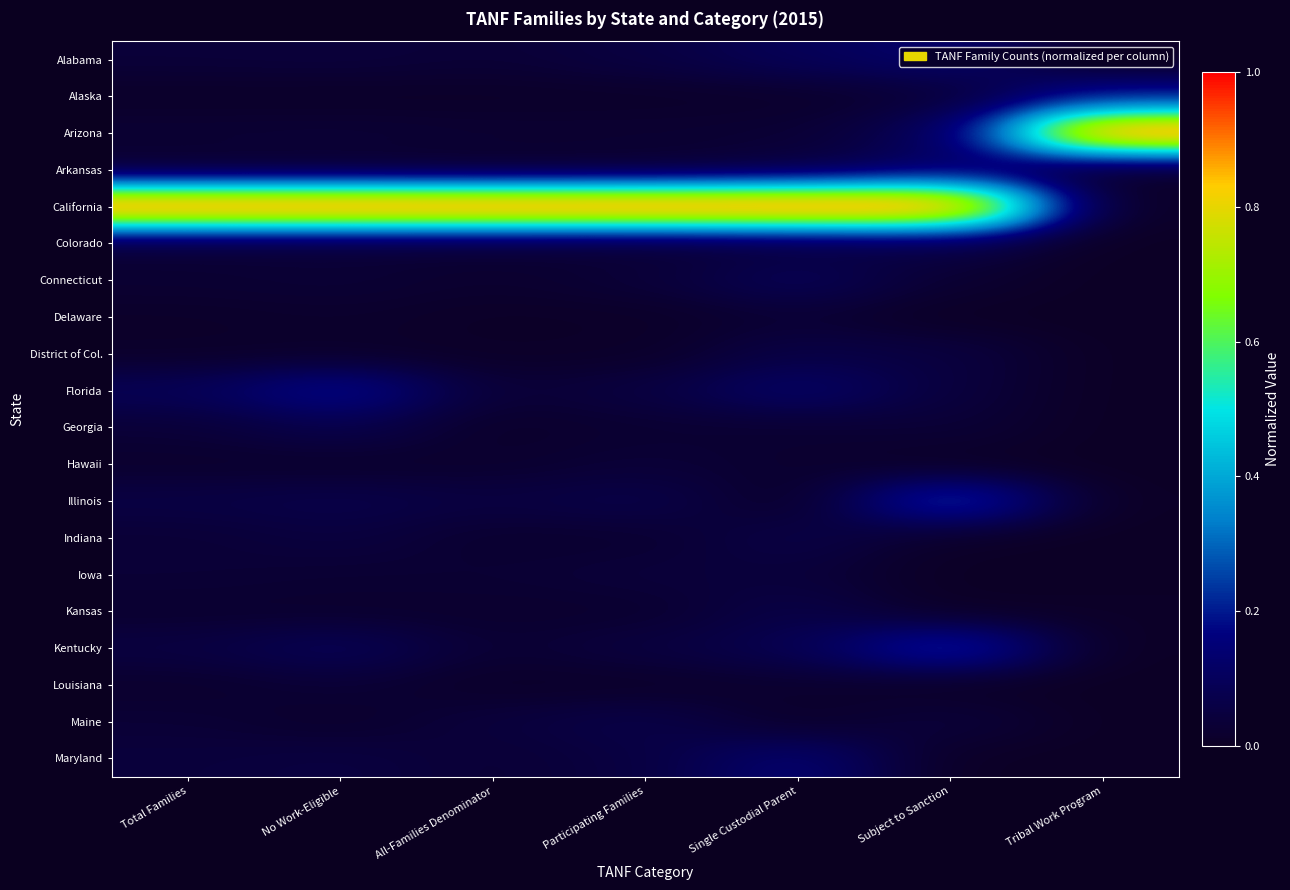

Reading right to left, what are all the values shown in this chart?

Alabama: Tribal Work Program=0.0	Subject to Sanction=0.1	Single Custodial Parent=0.1	Participating Families=0.1	All-Families Denominator=0.0	No Work-Eligible=0.0	Total Families=0.0
Alaska: Tribal Work Program=0.2	Subject to Sanction=0.0	Single Custodial Parent=0.0	Participating Families=0.0	All-Families Denominator=0.0	No Work-Eligible=0.0	Total Families=0.0
Arizona: Tribal Work Program=1.0	Subject to Sanction=0.1	Single Custodial Parent=0.0	Participating Families=0.0	All-Families Denominator=0.0	No Work-Eligible=0.0	Total Families=0.0
Arkansas: Tribal Work Program=0.0	Subject to Sanction=0.1	Single Custodial Parent=0.0	Participating Families=0.0	All-Families Denominator=0.0	No Work-Eligible=0.0	Total Families=0.0
California: Tribal Work Program=0.0	Subject to Sanction=1.0	Single Custodial Parent=1.0	Participating Families=1.0	All-Families Denominator=1.0	No Work-Eligible=1.0	Total Families=1.0
Colorado: Tribal Work Program=0.0	Subject to Sanction=0.1	Single Custodial Parent=0.0	Participating Families=0.0	All-Families Denominator=0.0	No Work-Eligible=0.0	Total Families=0.0
Connecticut: Tribal Work Program=0.0	Subject to Sanction=0.0	Single Custodial Parent=0.1	Participating Families=0.0	All-Families Denominator=0.0	No Work-Eligible=0.0	Total Families=0.0
Delaware: Tribal Work Program=0.0	Subject to Sanction=0.0	Single Custodial Parent=0.0	Participating Families=0.0	All-Families Denominator=0.0	No Work-Eligible=0.0	Total Families=0.0
District of Col.: Tribal Work Program=0.0	Subject to Sanction=0.1	Single Custodial Parent=0.1	Participating Families=0.0	All-Families Denominator=0.0	No Work-Eligible=0.0	Total Families=0.0
Florida: Tribal Work Program=0.0	Subject to Sanction=0.0	Single Custodial Parent=0.1	Participating Families=0.1	All-Families Denominator=0.0	No Work-Eligible=0.2	Total Families=0.1
Georgia: Tribal Work Program=0.0	Subject to Sanction=0.0	Single Custodial Parent=0.0	Participating Families=0.0	All-Families Denominator=0.0	No Work-Eligible=0.1	Total Families=0.0
Hawaii: Tribal Work Program=0.0	Subject to Sanction=0.0	Single Custodial Parent=0.0	Participating Families=0.0	All-Families Denominator=0.0	No Work-Eligible=0.0	Total Families=0.0
Illinois: Tribal Work Program=0.0	Subject to Sanction=0.3	Single Custodial Parent=0.0	Participating Families=0.1	All-Families Denominator=0.1	No Work-Eligible=0.1	Total Families=0.1
Indiana: Tribal Work Program=0.0	Subject to Sanction=0.0	Single Custodial Parent=0.1	Participating Families=0.0	All-Families Denominator=0.0	No Work-Eligible=0.0	Total Families=0.0
Iowa: Tribal Work Program=0.0	Subject to Sanction=0.0	Single Custodial Parent=0.0	Participating Families=0.0	All-Families Denominator=0.0	No Work-Eligible=0.0	Total Families=0.0
Kansas: Tribal Work Program=0.0	Subject to Sanction=0.0	Single Custodial Parent=0.1	Participating Families=0.0	All-Families Denominator=0.0	No Work-Eligible=0.0	Total Families=0.0
Kentucky: Tribal Work Program=0.0	Subject to Sanction=0.3	Single Custodial Parent=0.1	Participating Families=0.0	All-Families Denominator=0.0	No Work-Eligible=0.1	Total Families=0.1
Louisiana: Tribal Work Program=0.0	Subject to Sanction=0.0	Single Custodial Parent=0.0	Participating Families=0.0	All-Families Denominator=0.0	No Work-Eligible=0.0	Total Families=0.0
Maine: Tribal Work Program=0.0	Subject to Sanction=0.0	Single Custodial Parent=0.0	Participating Families=0.1	All-Families Denominator=0.0	No Work-Eligible=0.0	Total Families=0.0
Maryland: Tribal Work Program=0.0	Subject to Sanction=0.0	Single Custodial Parent=0.1	Participating Families=0.1	All-Families Denominator=0.0	No Work-Eligible=0.1	Total Families=0.0